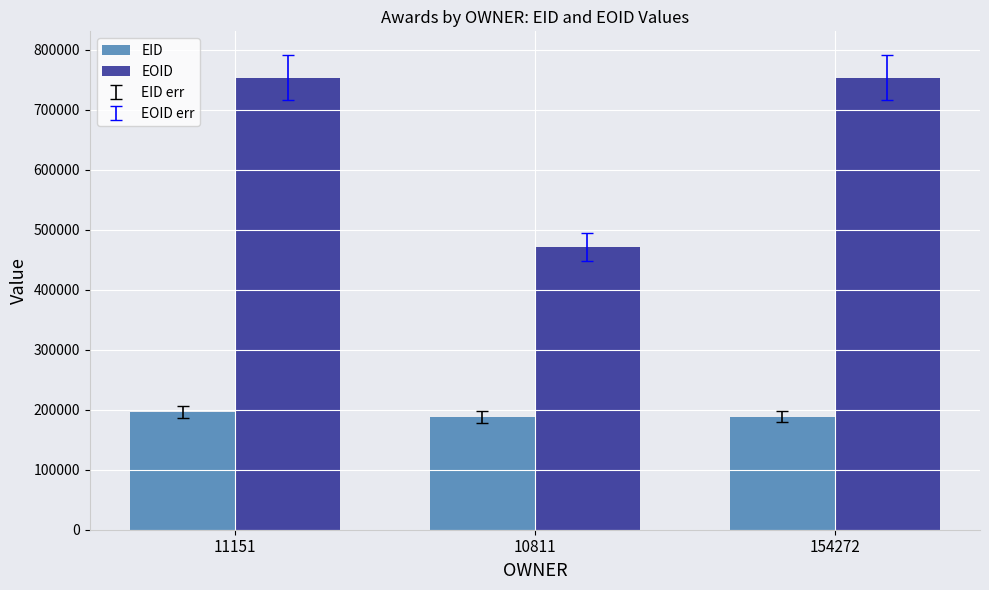

Where is EID nearest to the value 191797?

154272